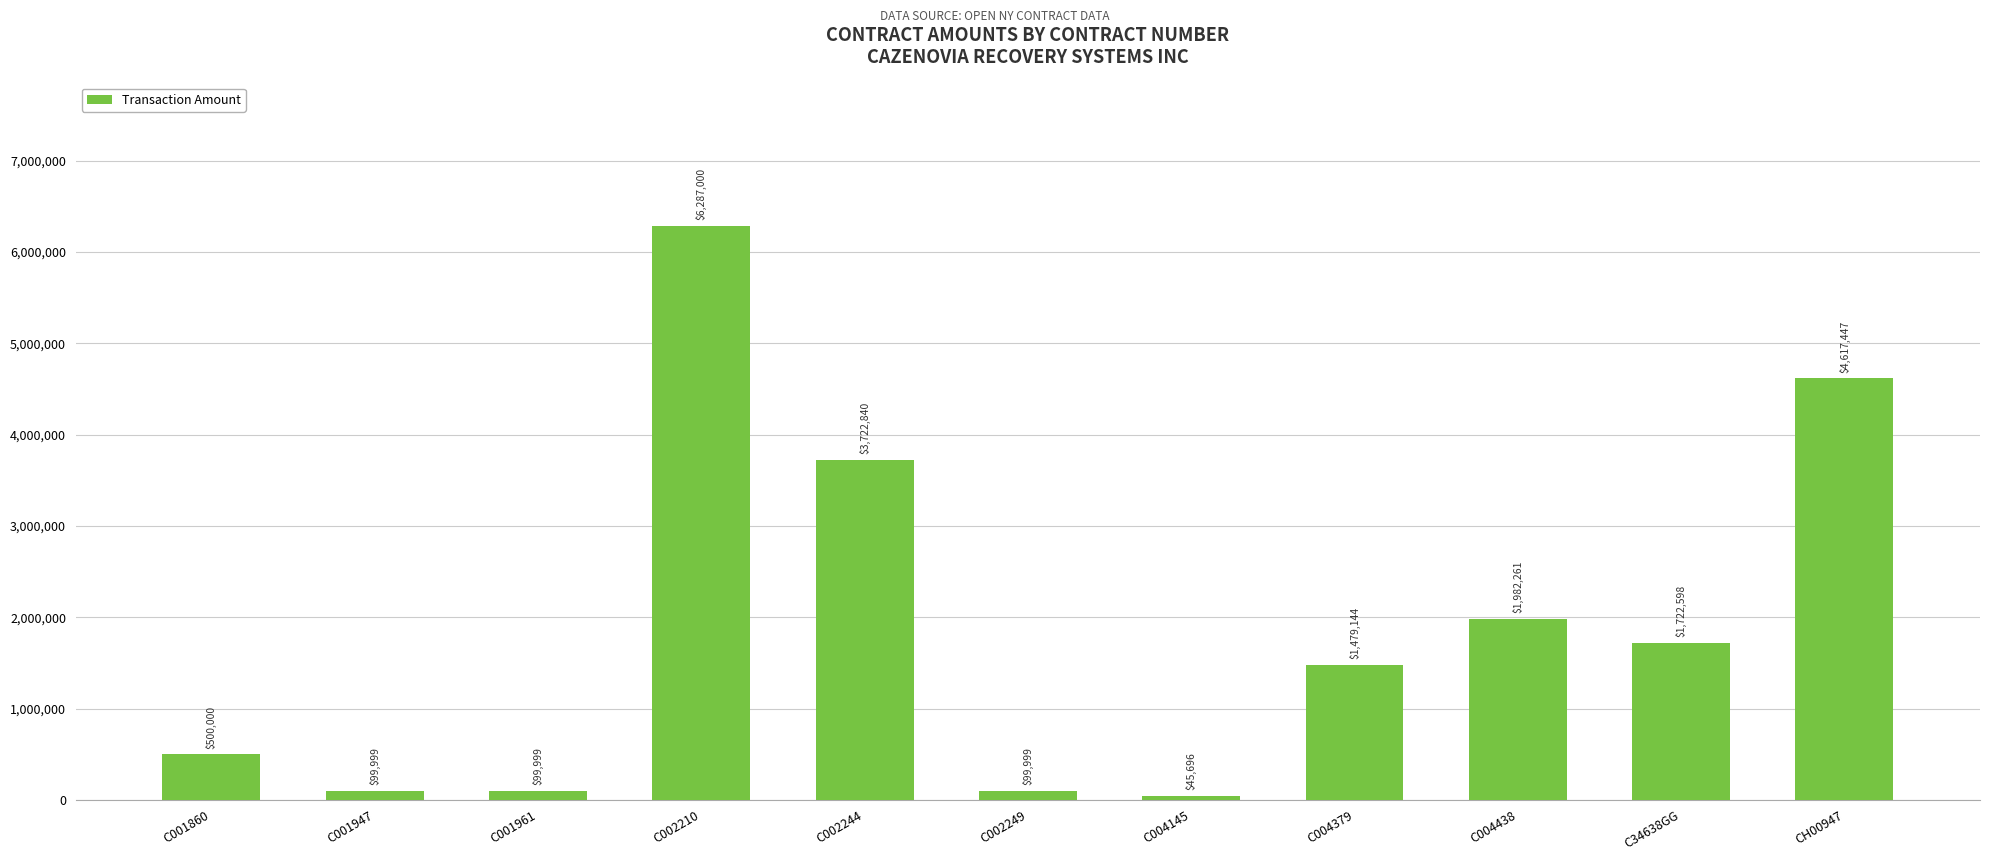

The value at C001961 is 99999. True or false?

True